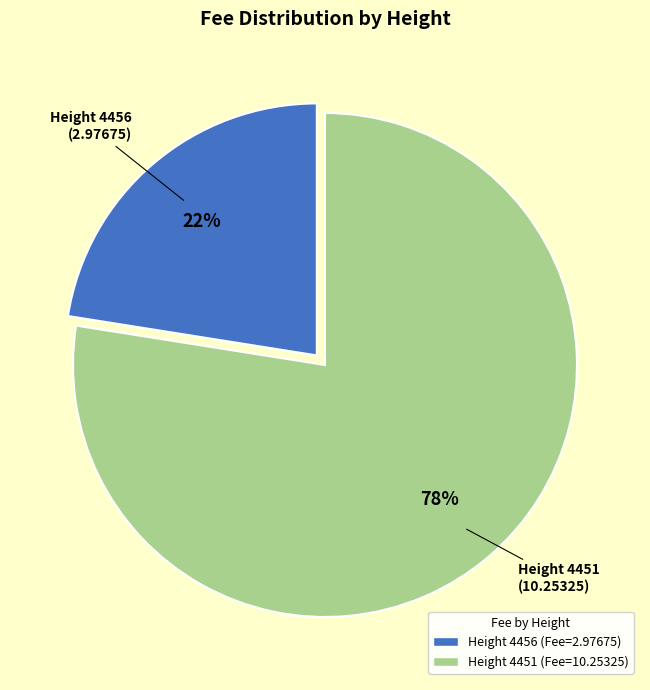

Does any single category account for the majority?

Yes